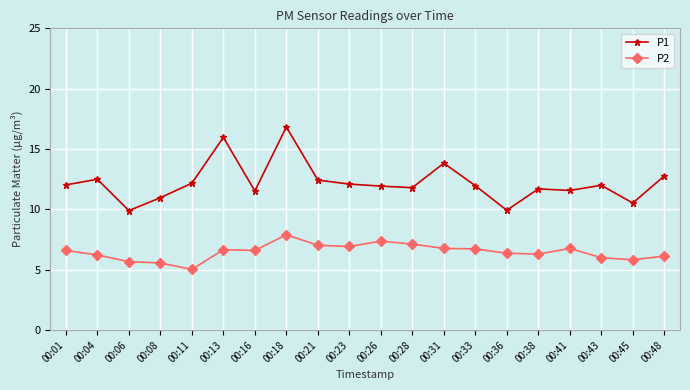

What are all the series names shown in the legend?

P1, P2